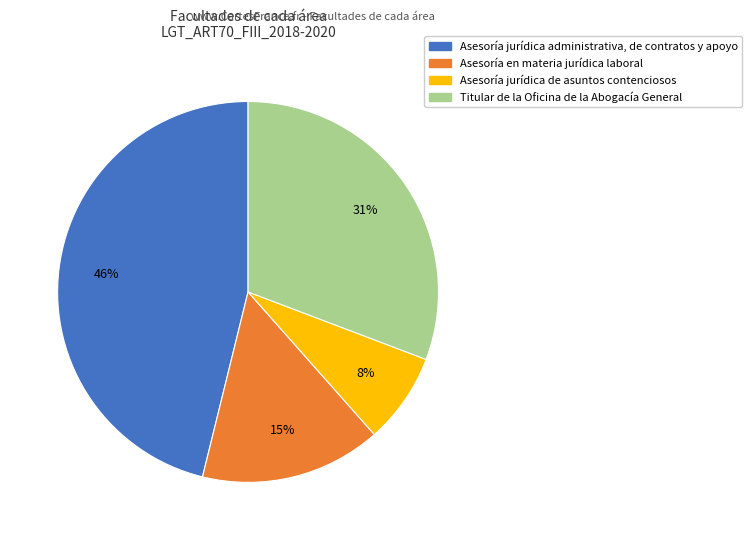

Which slice is the largest?

Asesoría jurídica administrativa, de contratos y apoyo